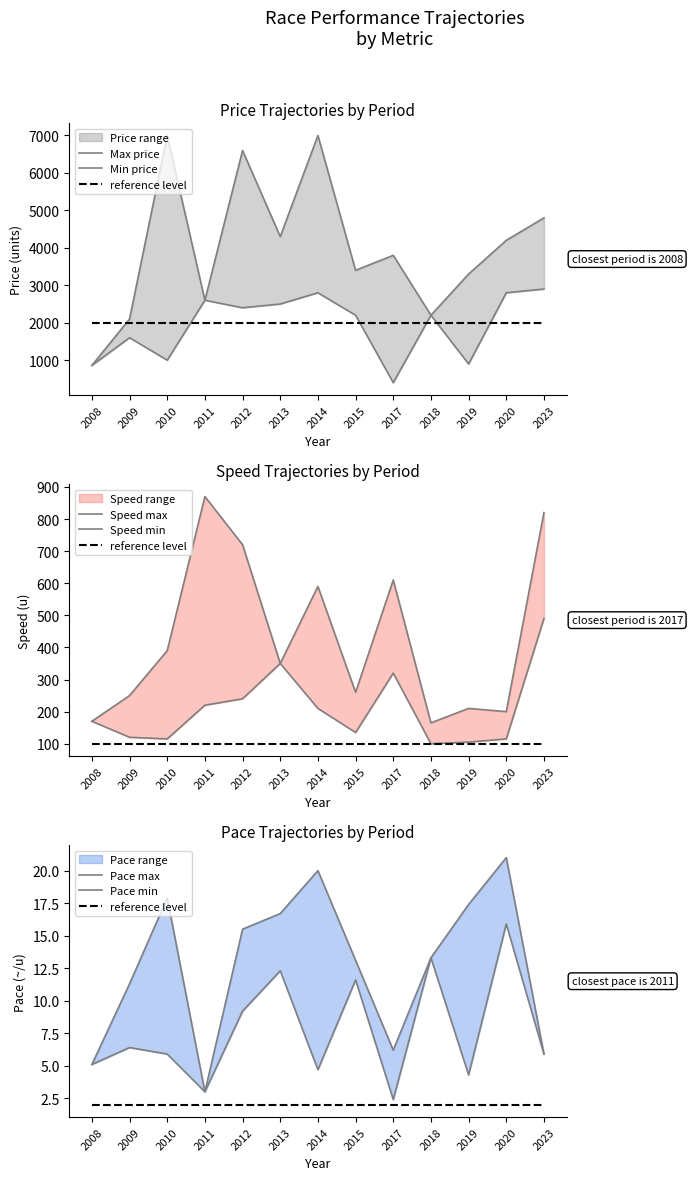

True or false: speed_min and pace_max cross at least once.

False